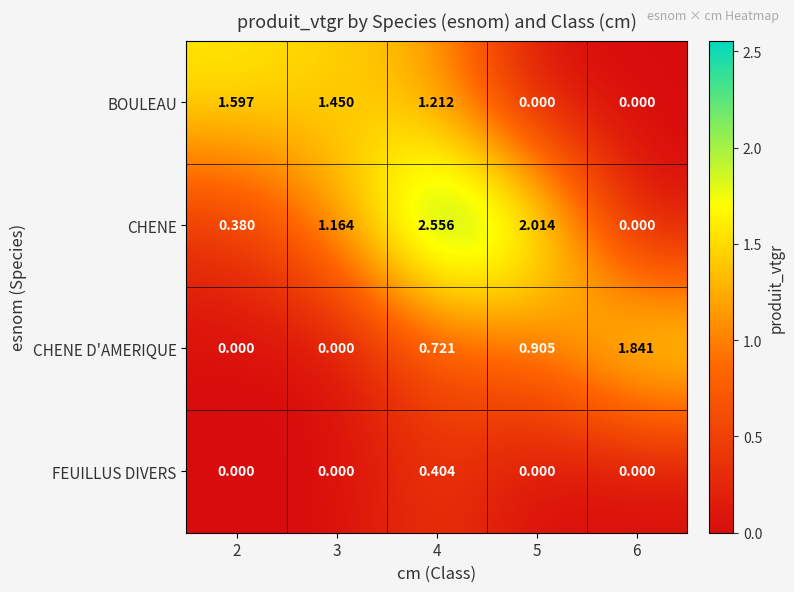

List the series in order of their peak value, highest first.

CHENE, CHENE D'AMERIQUE, BOULEAU, FEUILLUS DIVERS